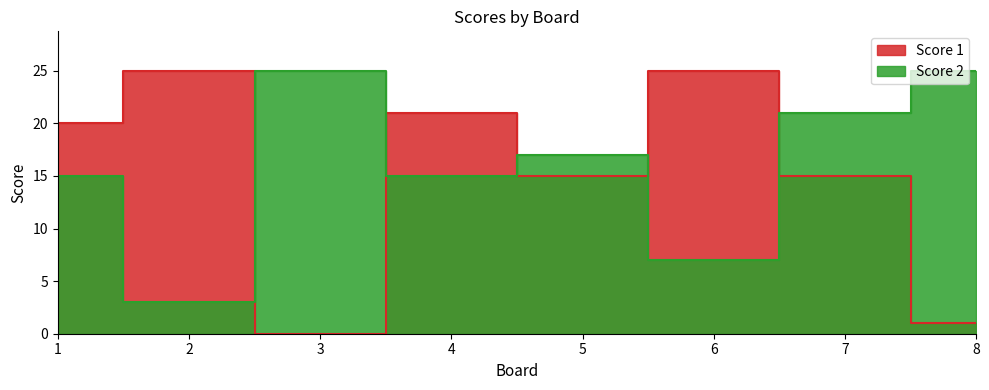

How many data points in Score 2 are above 17?

3